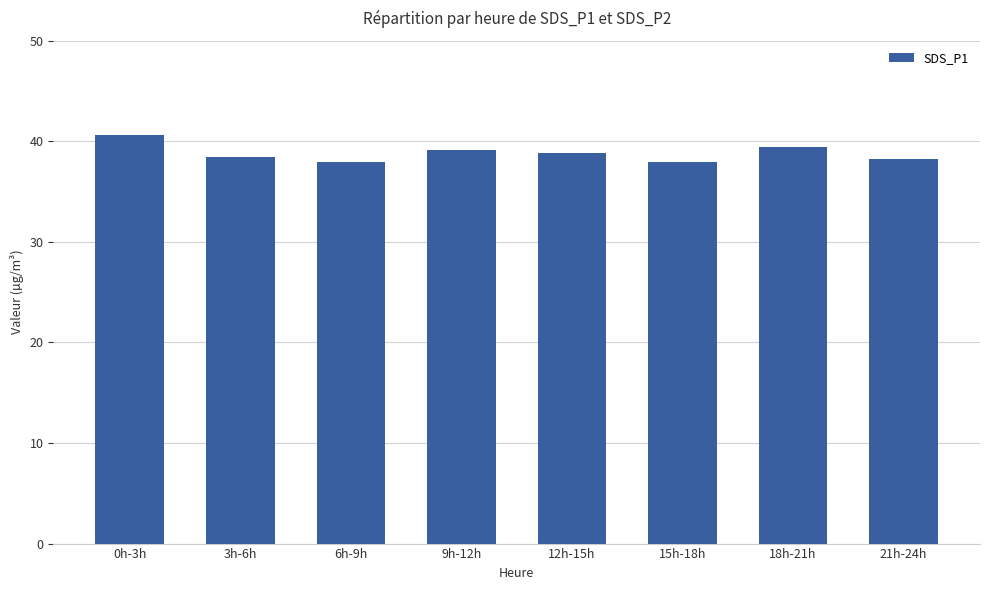

Approximately how many times larger is the value at 3h-6h compared to 6h-9h?

1.0